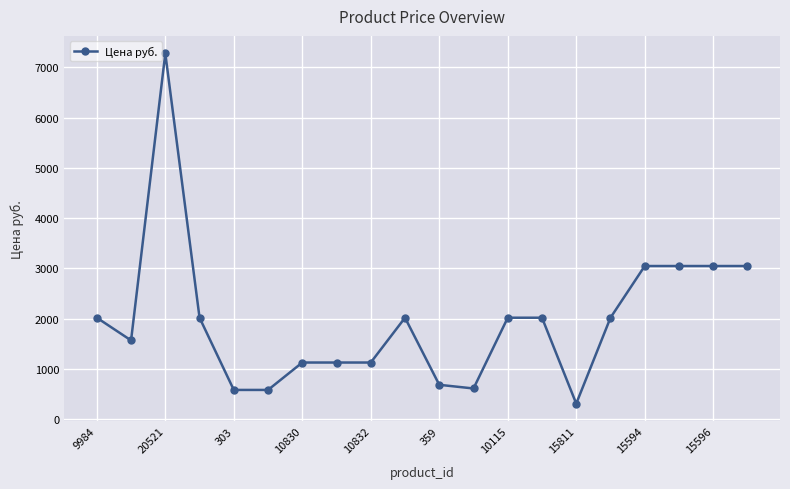

What is the smallest value displayed?

312